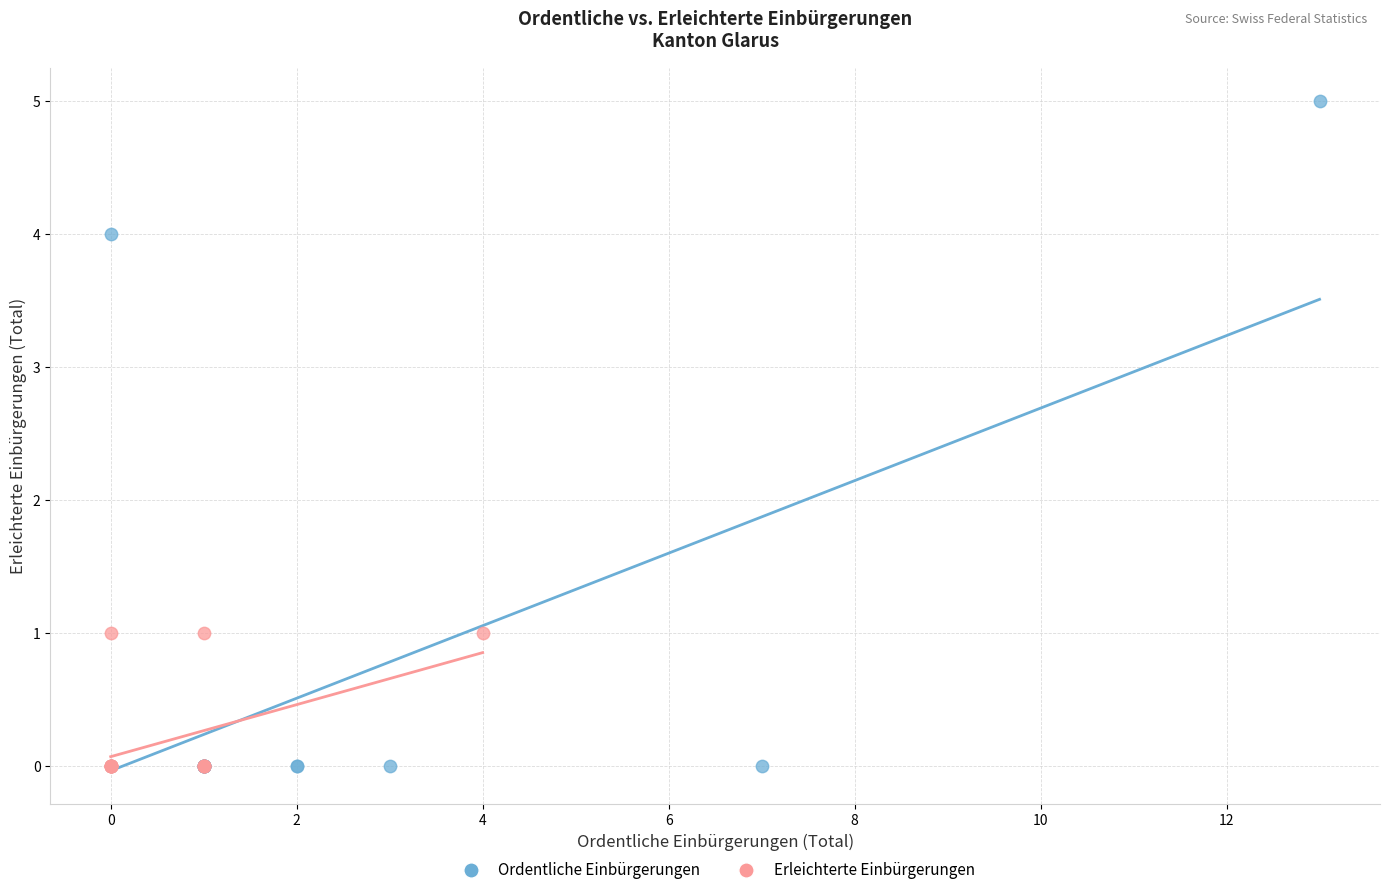

Which series contains the highest Y value?

Ordentliche Einbürgerungen